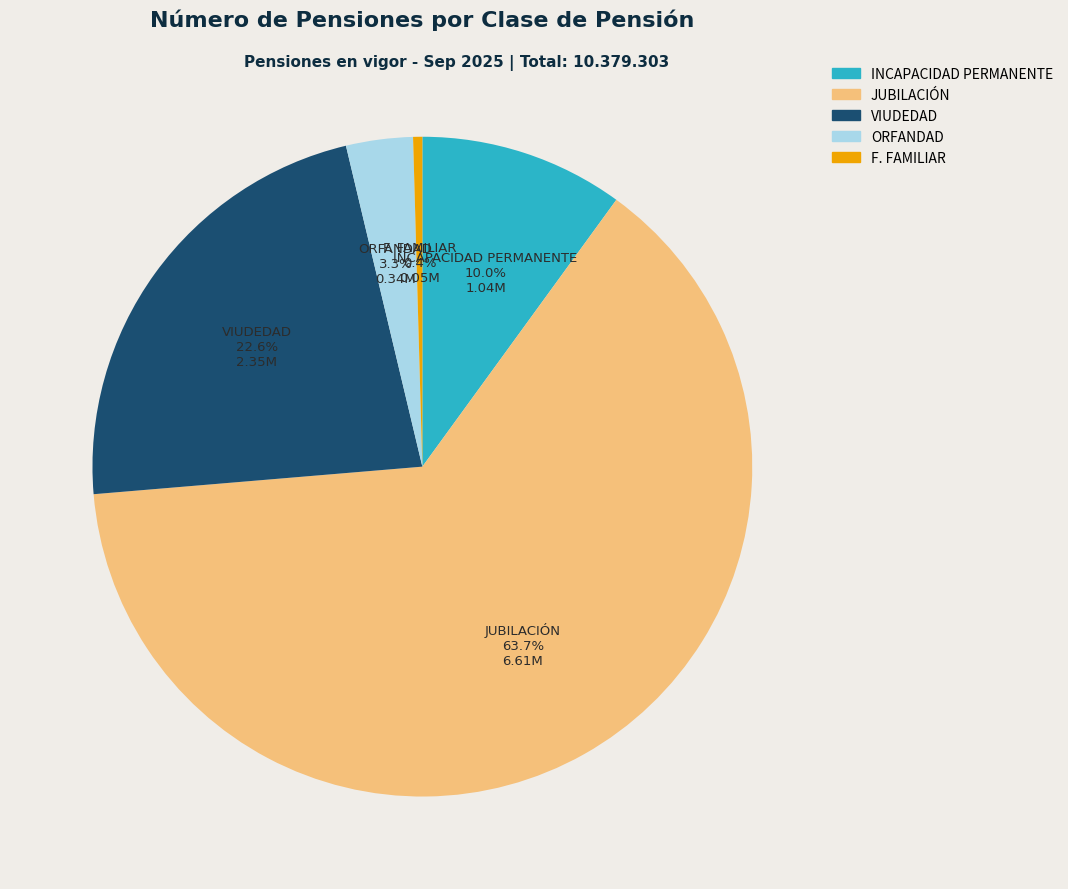

Rank the categories by value from lowest to highest.

F. FAMILIAR, ORFANDAD, INCAPACIDAD PERMANENTE, VIUDEDAD, JUBILACIÓN